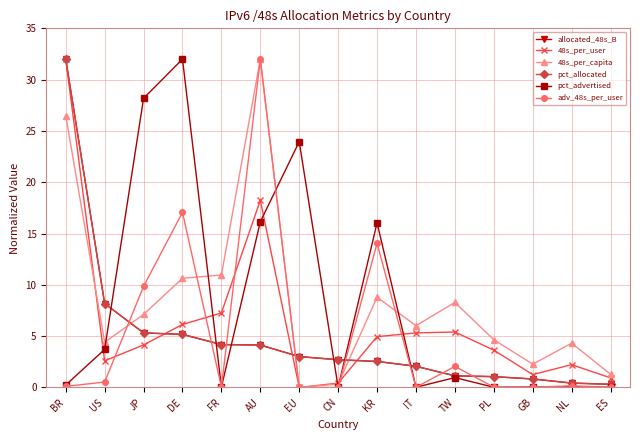

What position from the right is ES?

1